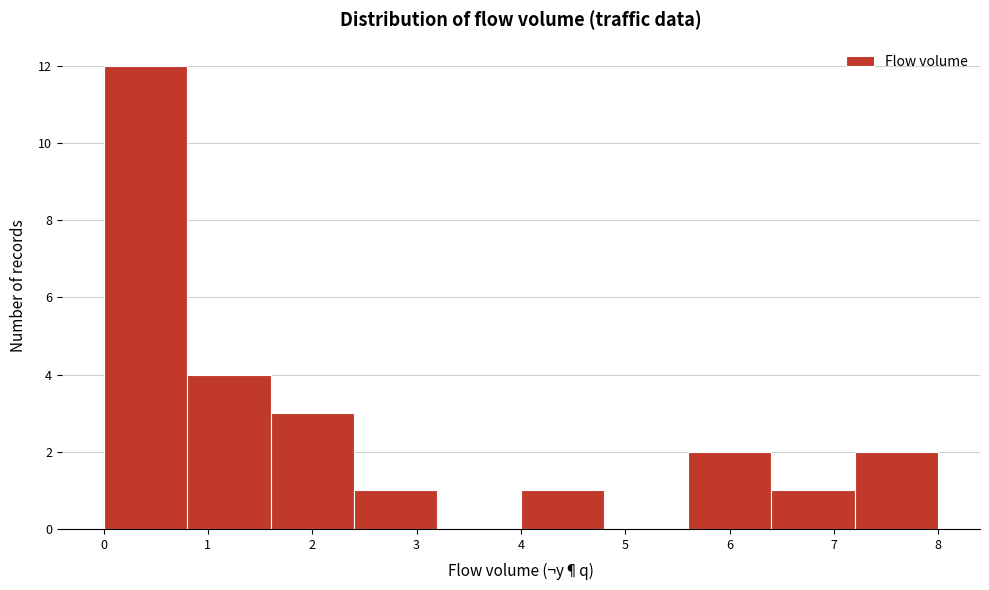

Reading left to right, transcribe this chart: for each bar, give the range it covers on the x-axis and its height. The values are not printed on the chart, so give them approximately, as read against the axis.

0.0 to 0.8: 12
0.8 to 1.6: 4
1.6 to 2.4: 3
2.4 to 3.2: 1
3.2 to 4.0: 0
4.0 to 4.8: 1
4.8 to 5.6: 0
5.6 to 6.4: 2
6.4 to 7.2: 1
7.2 to 8.0: 2